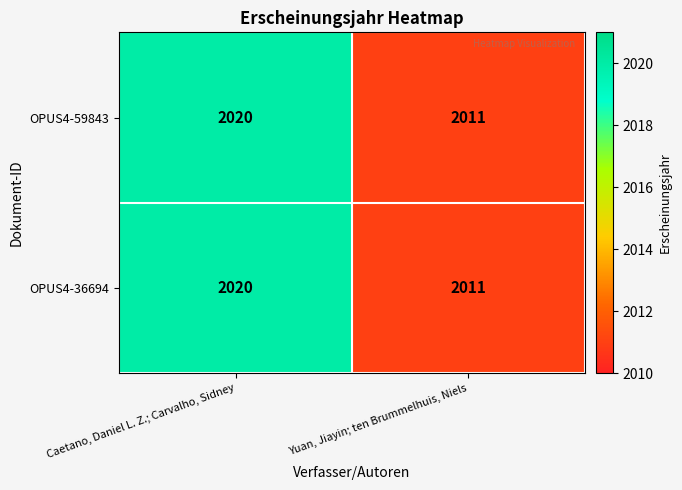

What is the sum of the OPUS4-36694 values at Yuan, Jiayin; ten Brummelhuis, Niels and Caetano, Daniel L. Z.; Carvalho, Sidney?

4031